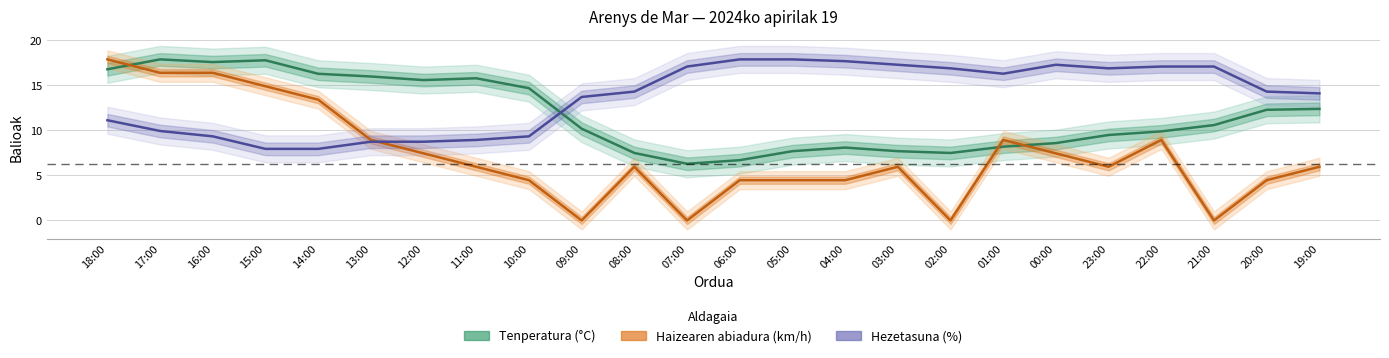

Reading right to left, transcribe all the data shown in this chart.

Tenperatura (°C): 19:00=12.4	20:00=12.3	21:00=10.6	22:00=9.9	23:00=9.5	00:00=8.6	01:00=8.2	02:00=7.5	03:00=7.7	04:00=8.1	05:00=7.7	06:00=6.7	07:00=6.3	08:00=7.5	09:00=10.2	10:00=14.7	11:00=15.8	12:00=15.6	13:00=16.0	14:00=16.3	15:00=17.8	16:00=17.6	17:00=17.9	18:00=16.8
Haizearen abiadura (km/h): 19:00=6.0	20:00=4.5	21:00=0.0	22:00=8.9	23:00=6.0	00:00=7.5	01:00=8.9	02:00=0.0	03:00=6.0	04:00=4.5	05:00=4.5	06:00=4.5	07:00=0.0	08:00=6.0	09:00=0.0	10:00=4.5	11:00=6.0	12:00=7.5	13:00=8.9	14:00=13.4	15:00=14.9	16:00=16.4	17:00=16.4	18:00=17.9
Hezetasuna (%): 19:00=14.1	20:00=14.3	21:00=17.1	22:00=17.1	23:00=16.9	00:00=17.3	01:00=16.3	02:00=16.9	03:00=17.3	04:00=17.7	05:00=17.9	06:00=17.9	07:00=17.1	08:00=14.3	09:00=13.7	10:00=9.3	11:00=8.9	12:00=8.8	13:00=8.8	14:00=8.0	15:00=8.0	16:00=9.3	17:00=9.9	18:00=11.1